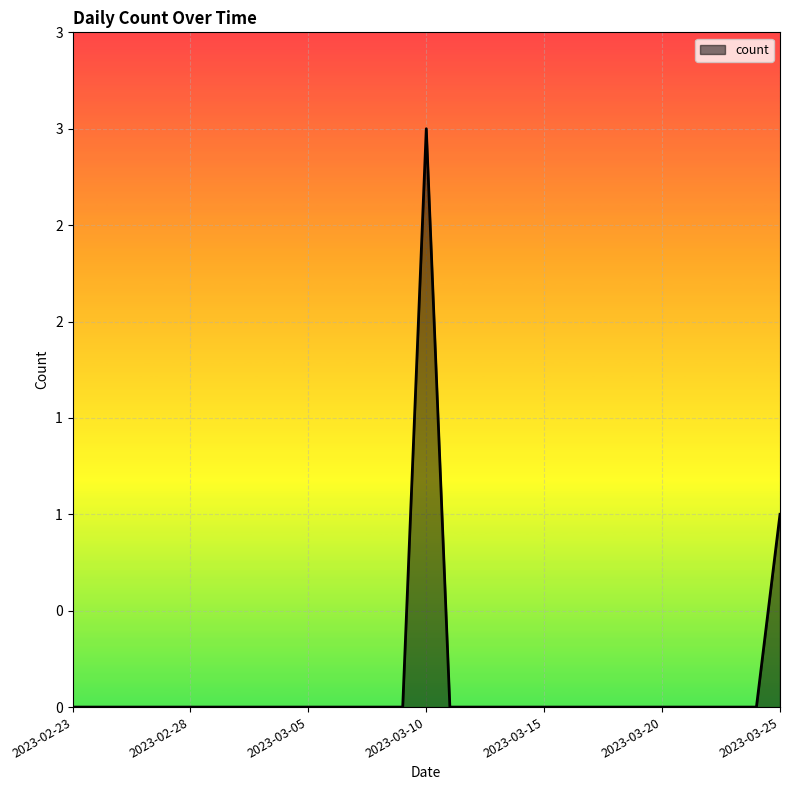

Rank the categories by value from highest to lowest.

2023-03-10, 2023-03-25, 2023-02-23, 2023-02-24, 2023-02-25, 2023-02-26, 2023-02-27, 2023-02-28, 2023-03-01, 2023-03-02, 2023-03-03, 2023-03-04, 2023-03-05, 2023-03-06, 2023-03-07, 2023-03-08, 2023-03-09, 2023-03-11, 2023-03-12, 2023-03-13, 2023-03-14, 2023-03-15, 2023-03-16, 2023-03-17, 2023-03-18, 2023-03-19, 2023-03-20, 2023-03-21, 2023-03-22, 2023-03-23, 2023-03-24